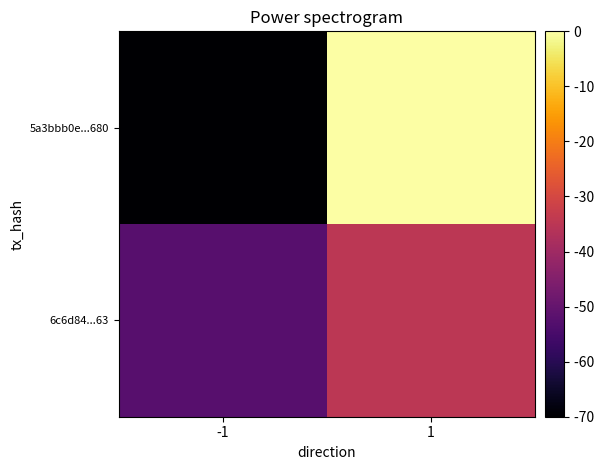

What is the difference between the highest and lowest values at 1?

4